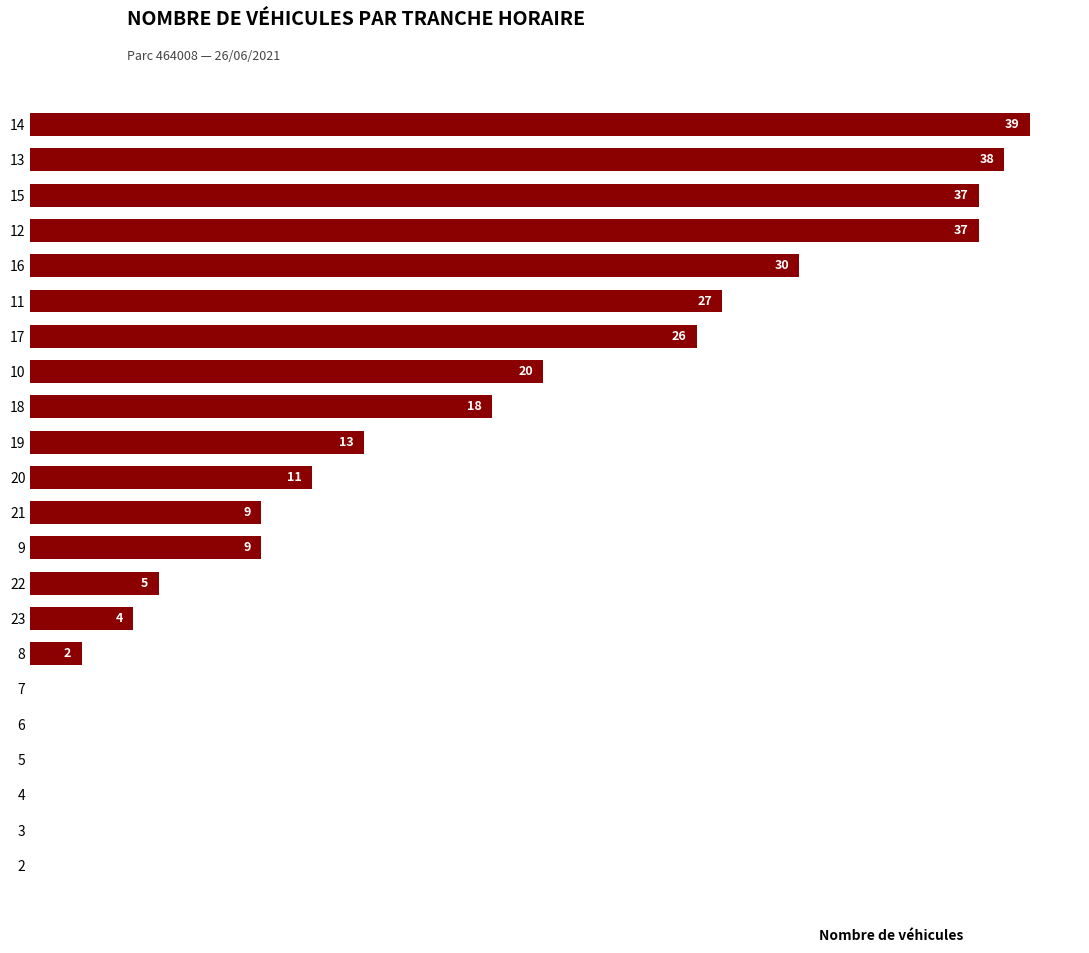

Is it true that the value at 19 is 62?

False